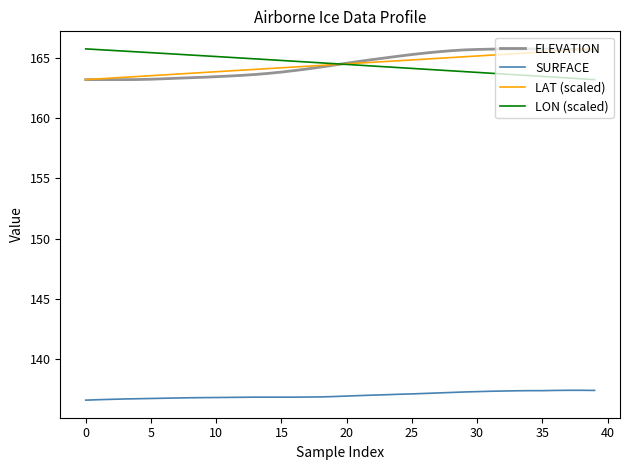

What is the lowest value of the SURFACE series?

136.6